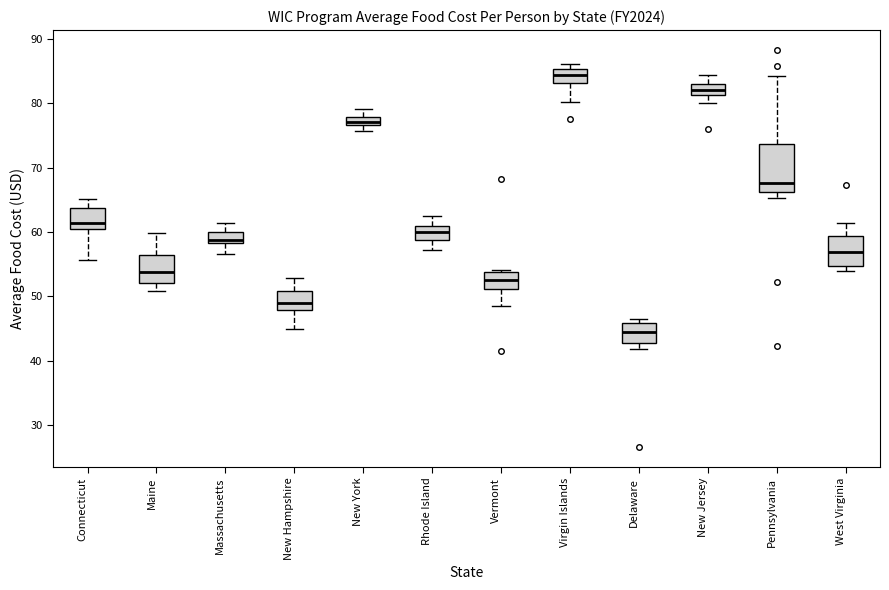

Where is the lower edge of the box for Delaware on the y-axis? The values are not printed on the chart, so give them approximately, as read against the axis.

43